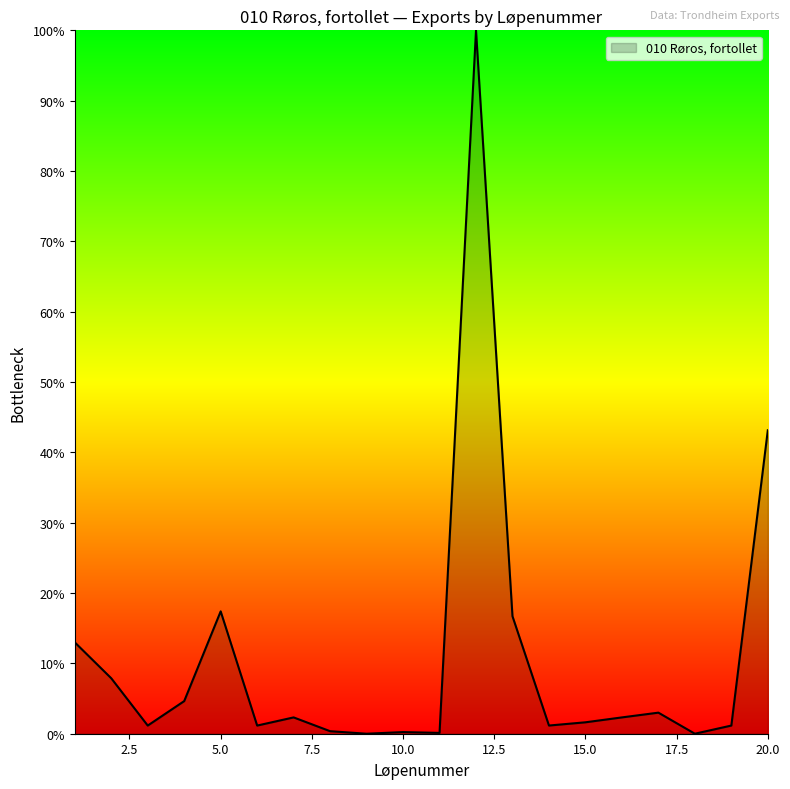

What is the difference between the maximum and minimum values?

100.0